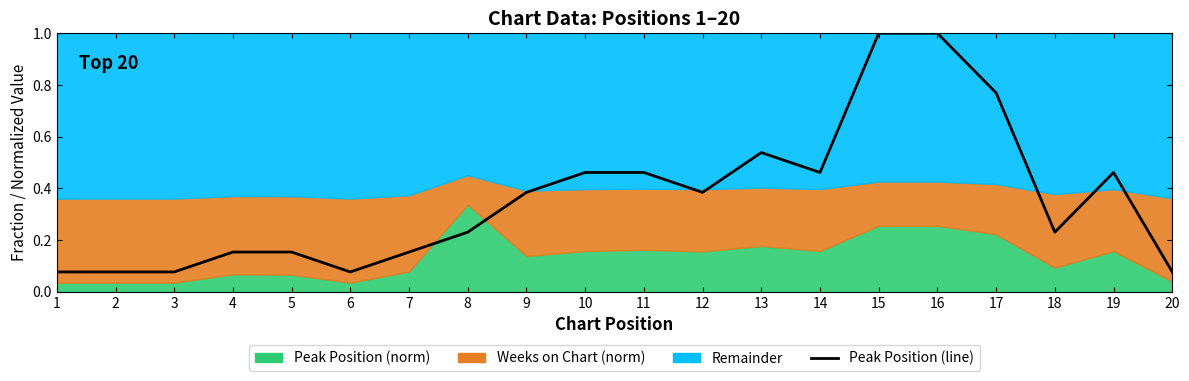

Between 15 and 1, which is larger?

15